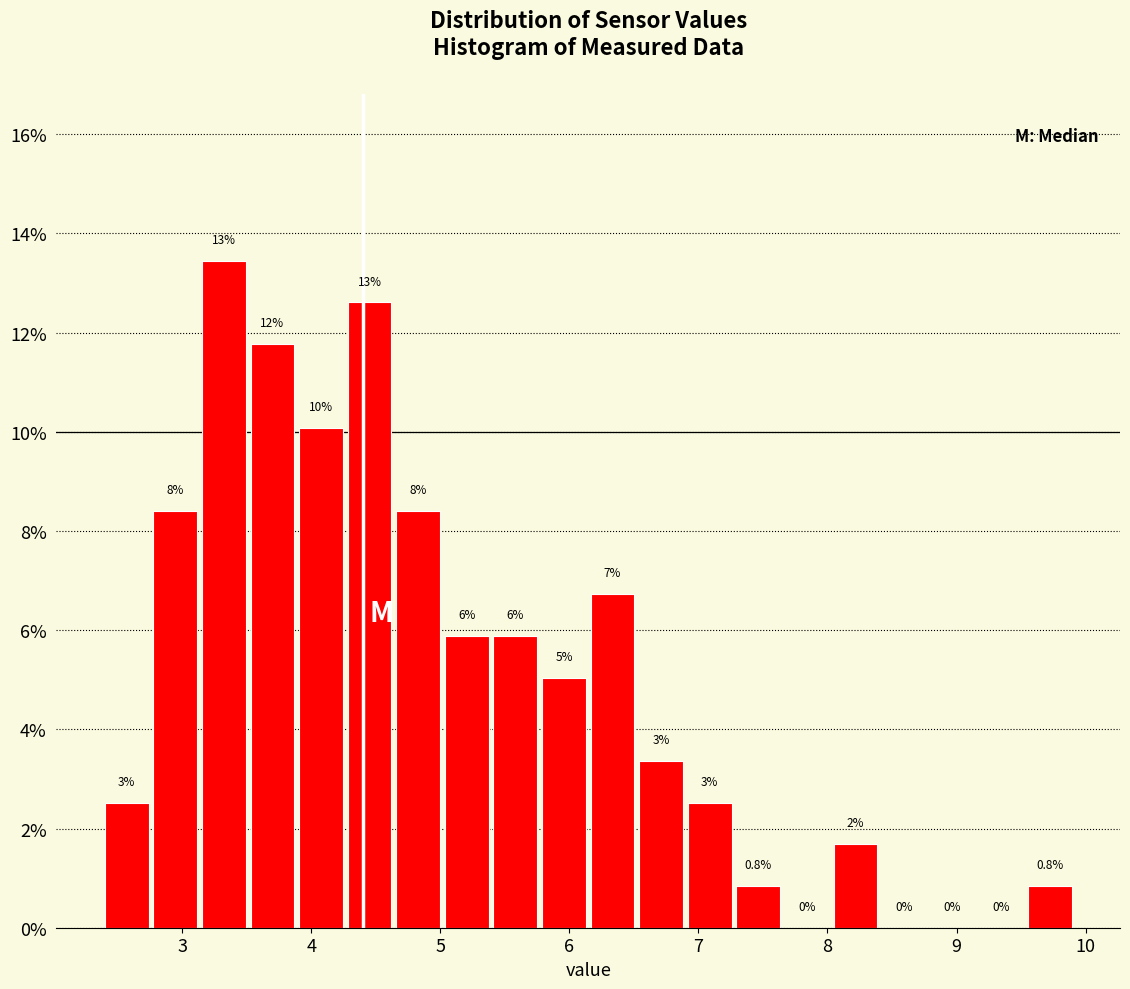

Around what value on the x-axis is the tallest bar? Give the approximate position of its centre, as read against the axis.

3.3